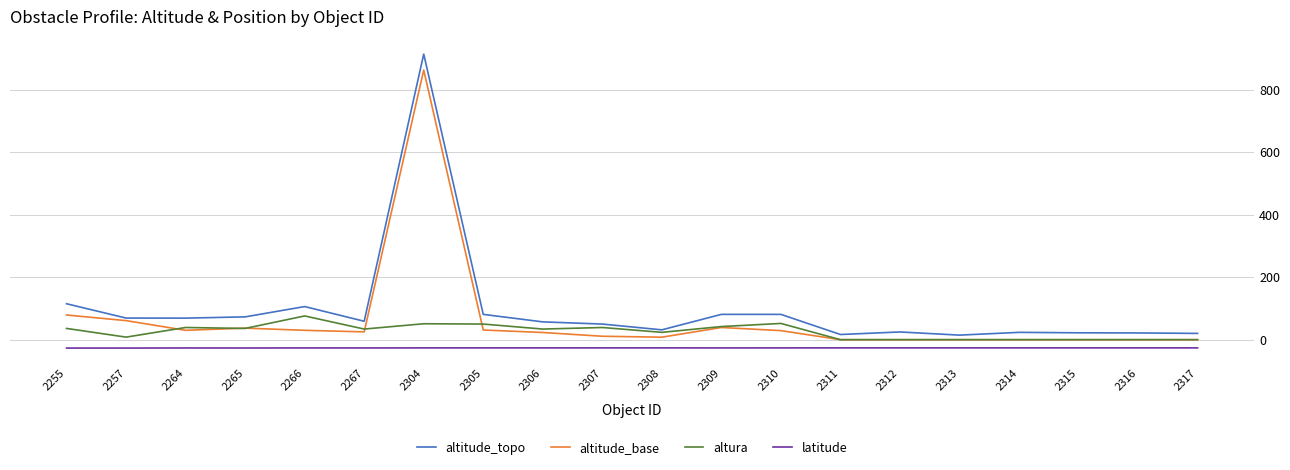

What is the smallest value displayed?

-26.8